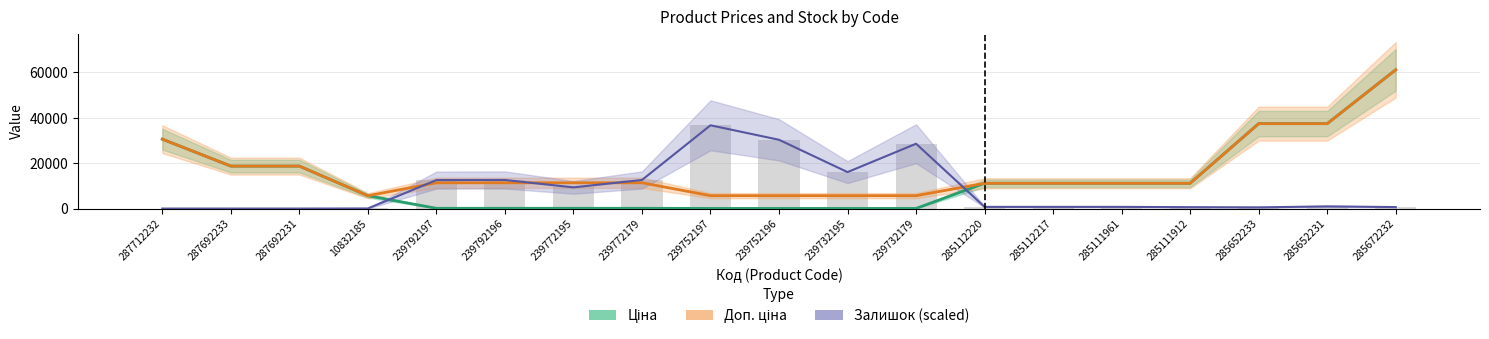

Are the bars grouped side by side (vs. stacked)?

Yes